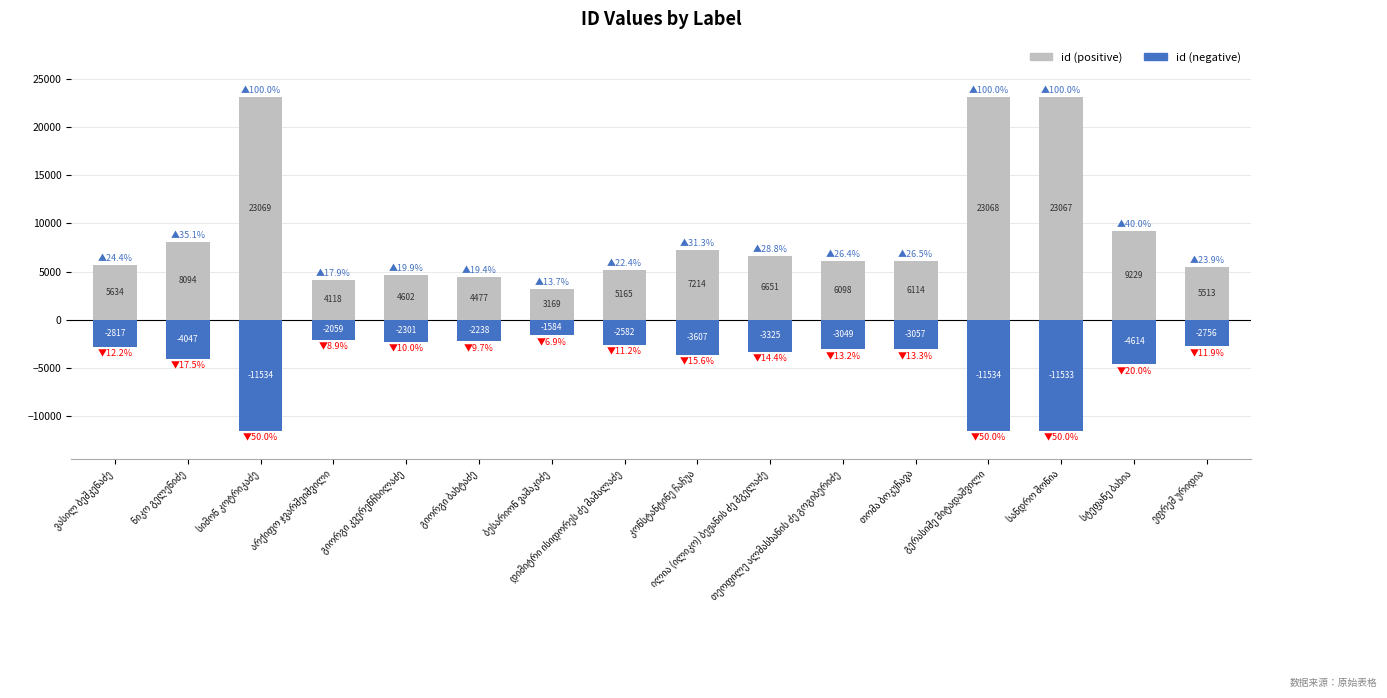

What is the difference between the id (positive) values at ილია (ილიკო) ბეჟანის ძე მგელაძე and ნიკო გელენიძე?

1443.0